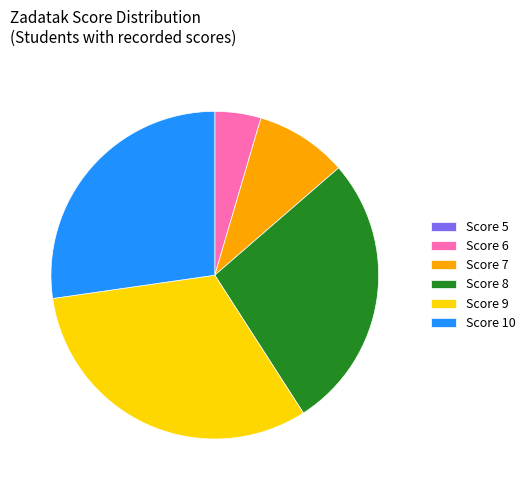

Which slice is the largest?

Score 9